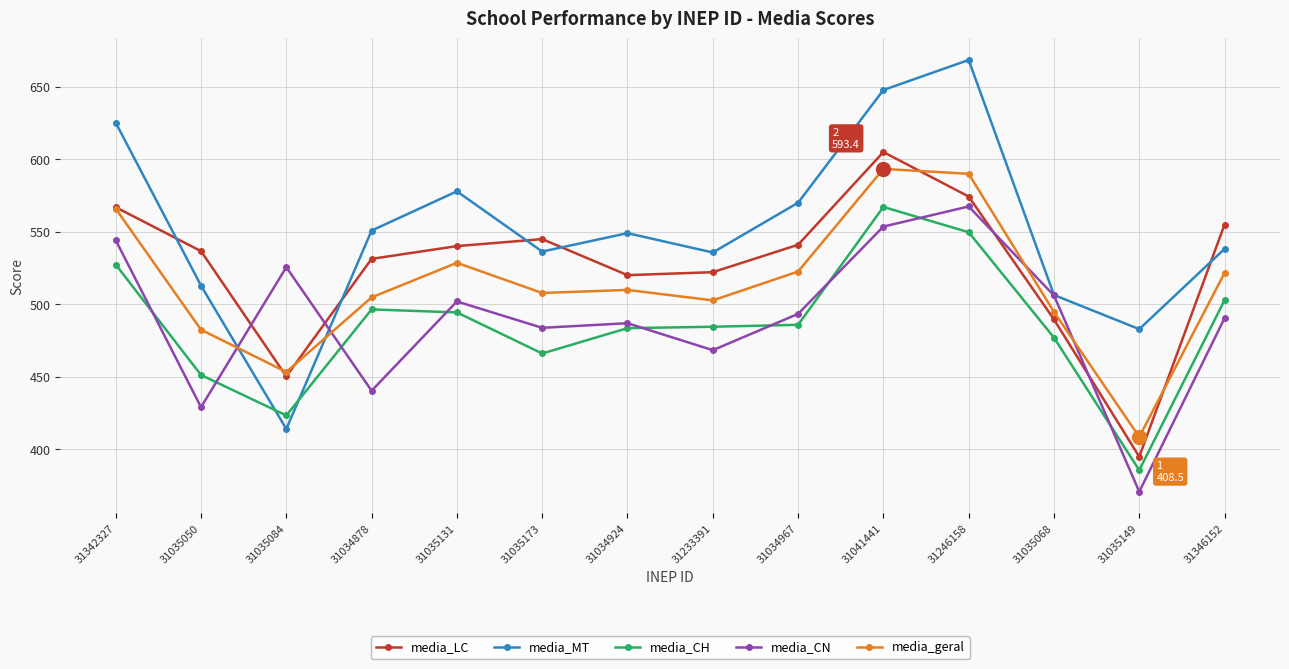

What are all the series names shown in the legend?

media_LC, media_MT, media_CH, media_CN, media_geral